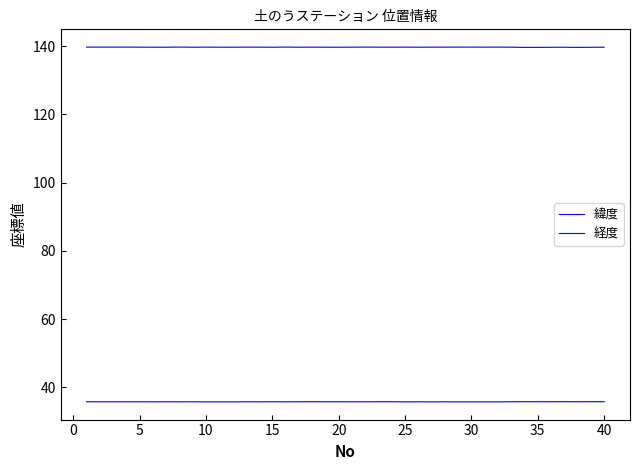

Rank the series by their average value, from lowest to highest.

緯度, 経度